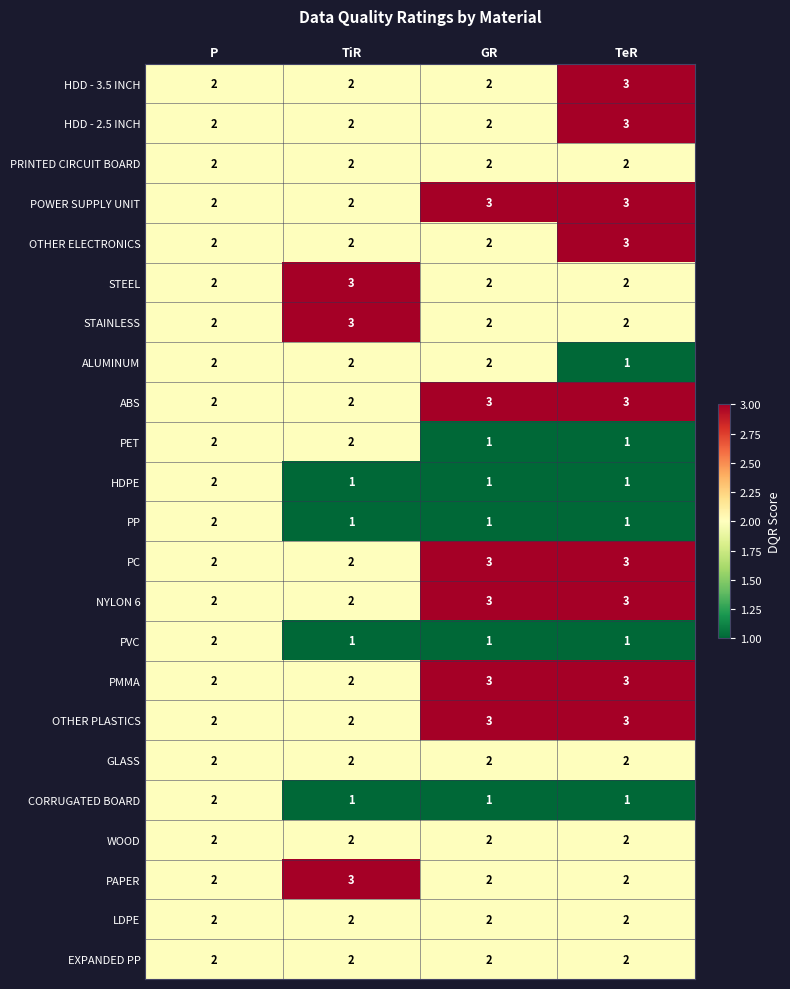

Count the PET values in the range 1 to 2.

4